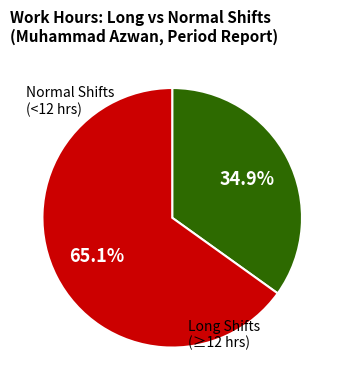

Is there any slice that represents more than half of the pie?

Yes